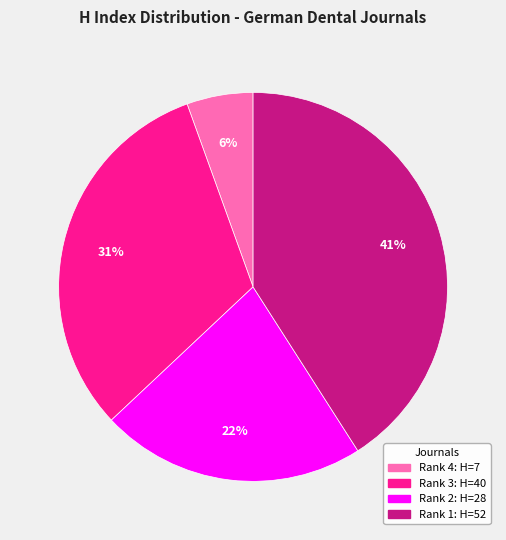

Is there a majority slice in this chart?

No